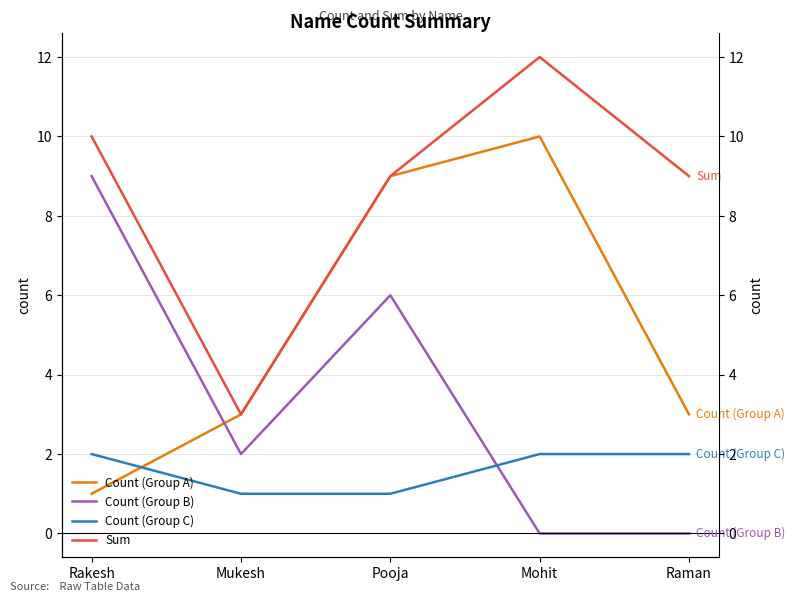

True or false: Count (Group C) and Sum cross at least once.

False